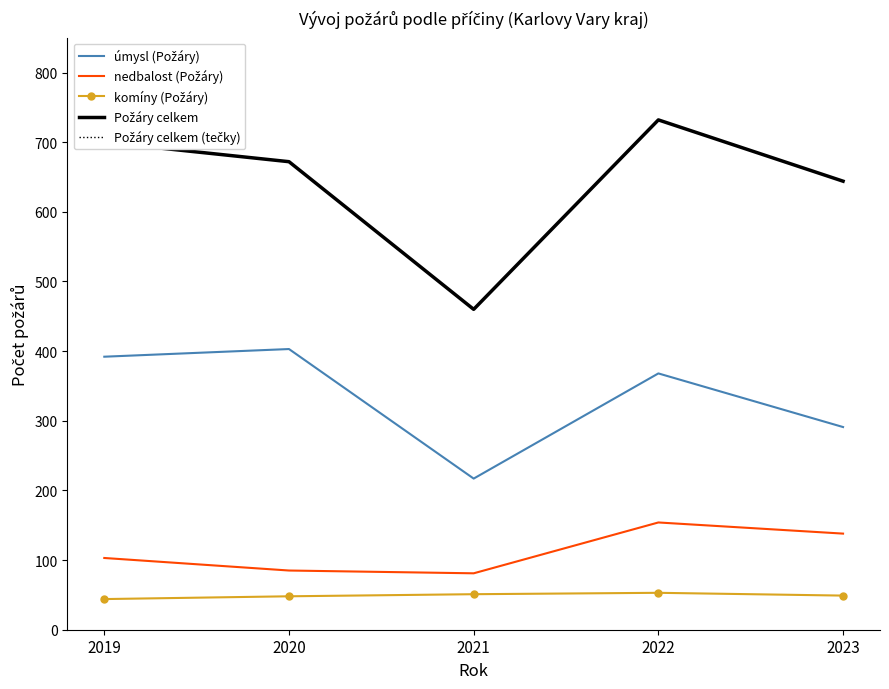

At how many categories does at least one series exceed 330?

5